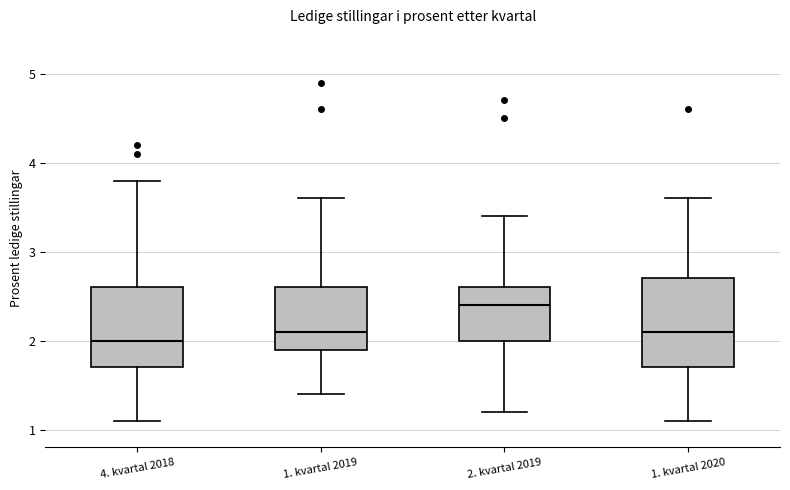

Reading left to right, read every box against the y-axis: the position of its median line, the range the box covers, and the ends of its whiskers. The values are not printed on the chart, so give them approximately, as read against the axis.

4. kvartal 2018: median 2.0, box 1.7 to 2.6, whiskers 1.1 to 3.8
1. kvartal 2019: median 2.1, box 1.9 to 2.6, whiskers 1.4 to 3.6
2. kvartal 2019: median 2.4, box 2.0 to 2.6, whiskers 1.2 to 3.4
1. kvartal 2020: median 2.1, box 1.7 to 2.7, whiskers 1.1 to 3.6